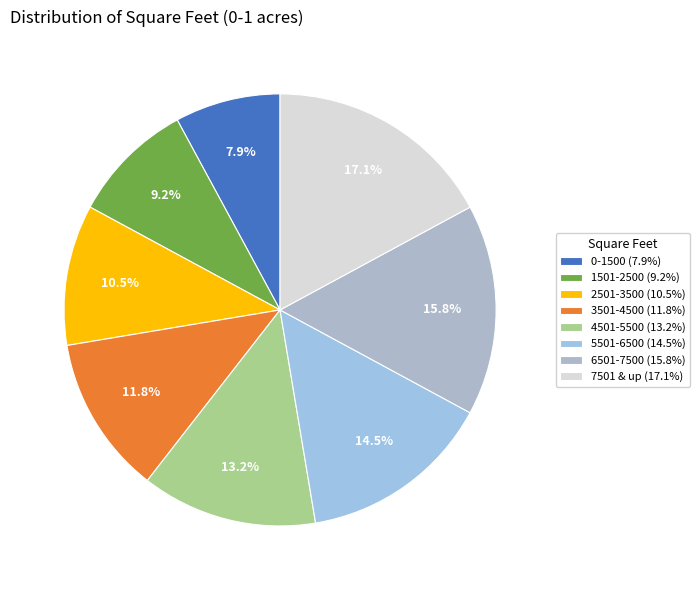

Rank the categories by value from highest to lowest.

7501 & up, 6501-7500, 5501-6500, 4501-5500, 3501-4500, 2501-3500, 1501-2500, 0-1500